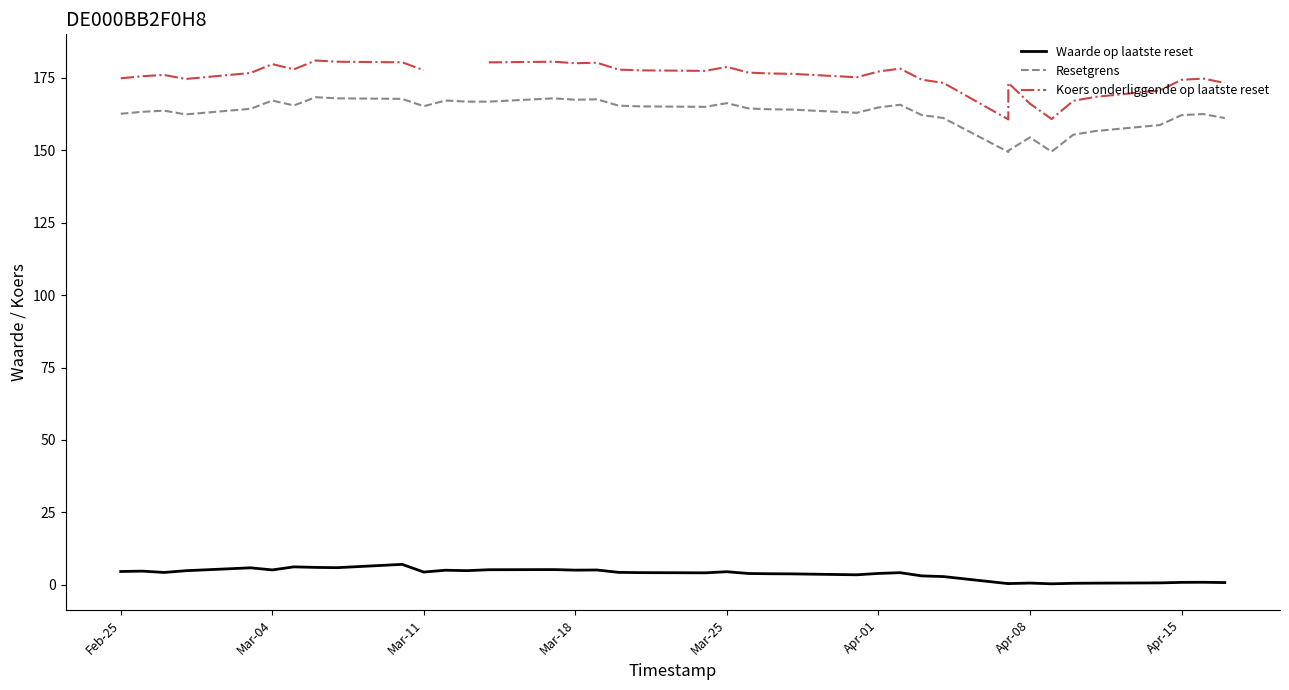

Which series has the largest range (max minus min)?

Koers onderliggende op laatste reset